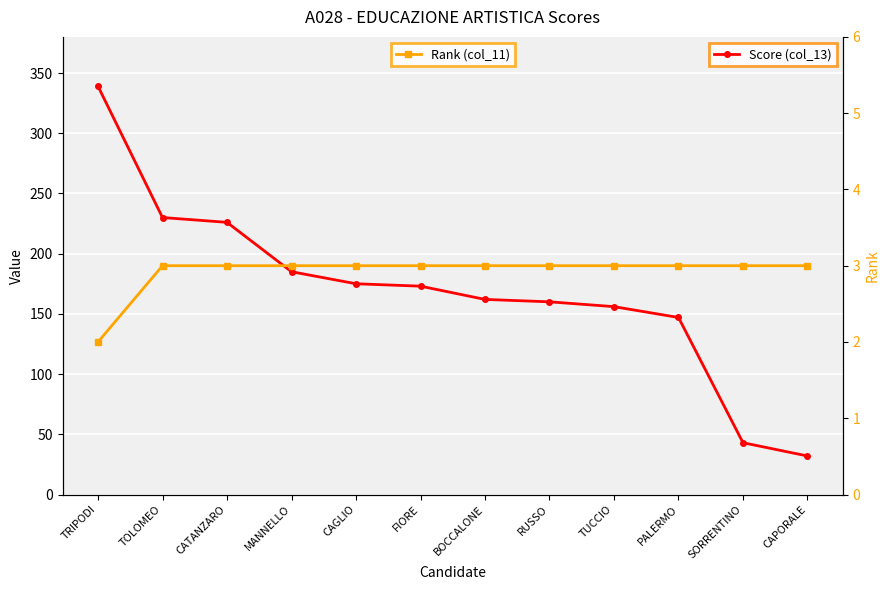

At which category does the chart reach its minimum across all series?

TRIPODI